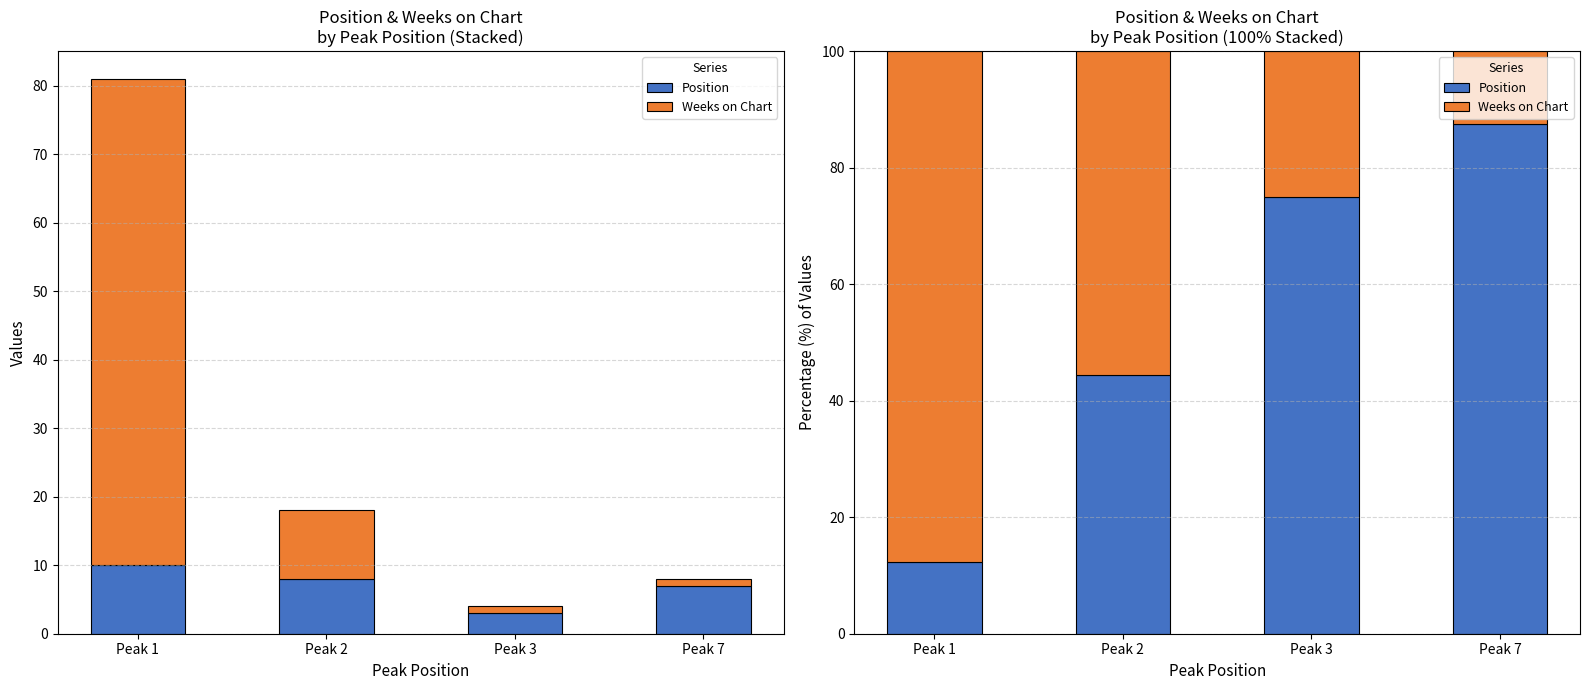

How many distinct data groups are displayed?

2